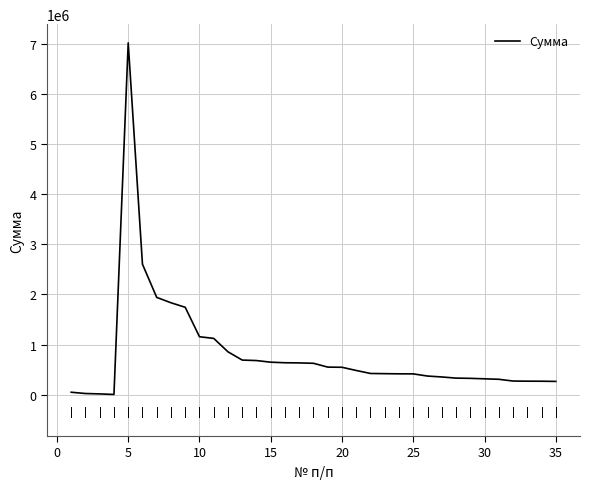

Does the chart have visible grid lines?

Yes